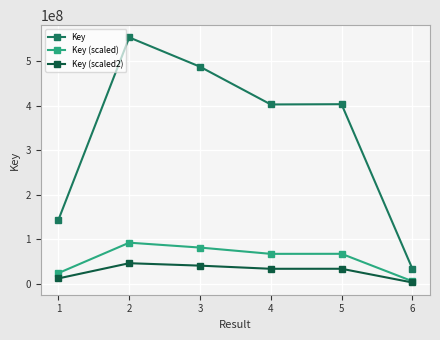

Does the chart display data point markers on the line(s)?

Yes